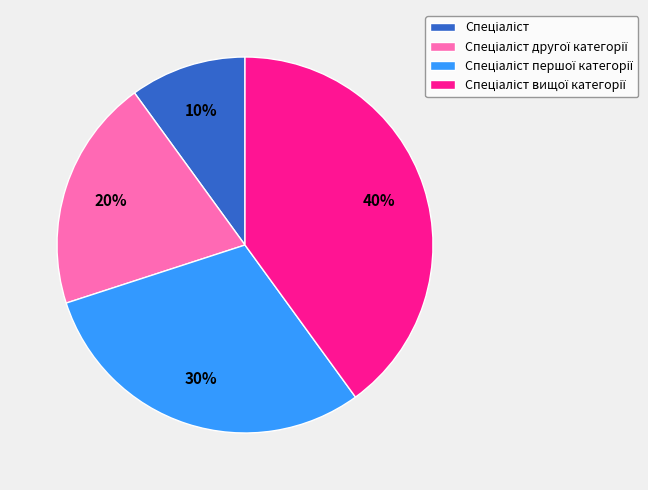

To the nearest percent, what is the average slice percentage?

25%